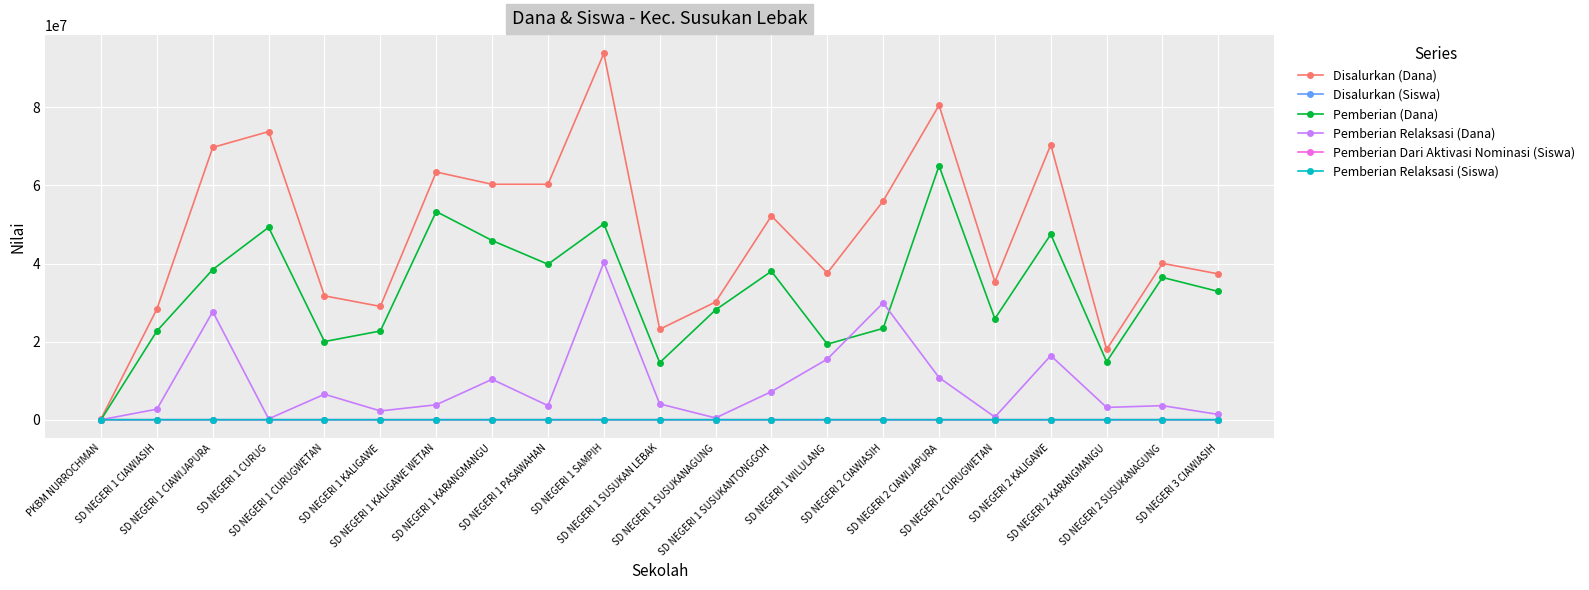

How many interior local valleys does the Pemberian (Dana) series have?

6